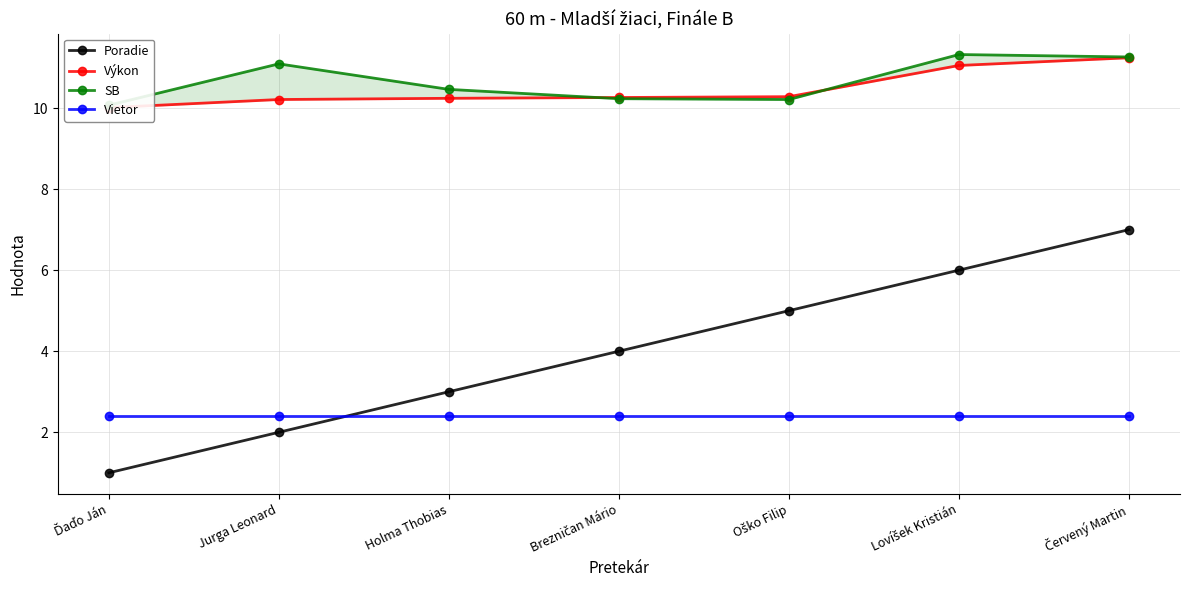

True or false: SB and Vietor intersect in this chart.

False